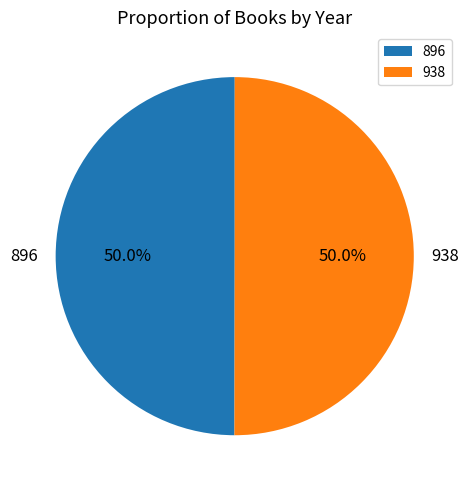

What percentage is the 938 slice, to the nearest percent?

50%